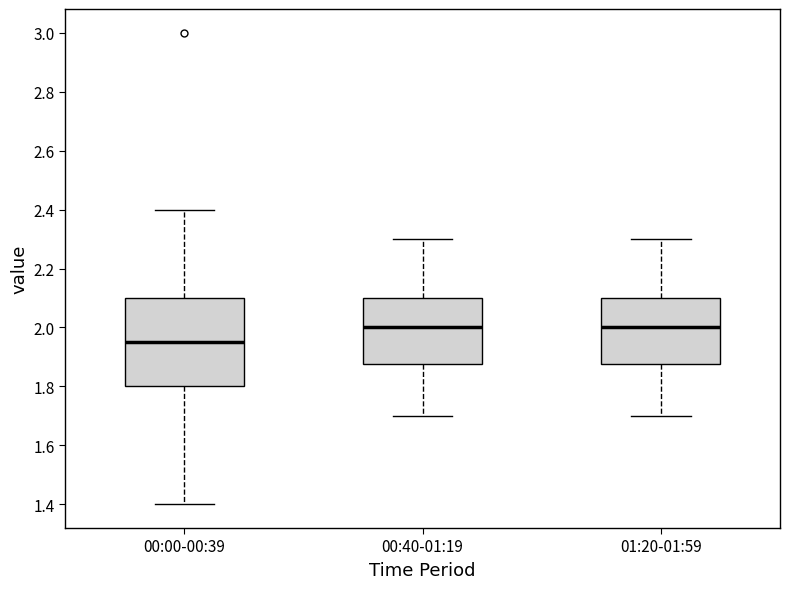

Which box's median line is the lowest?

00:00-00:39